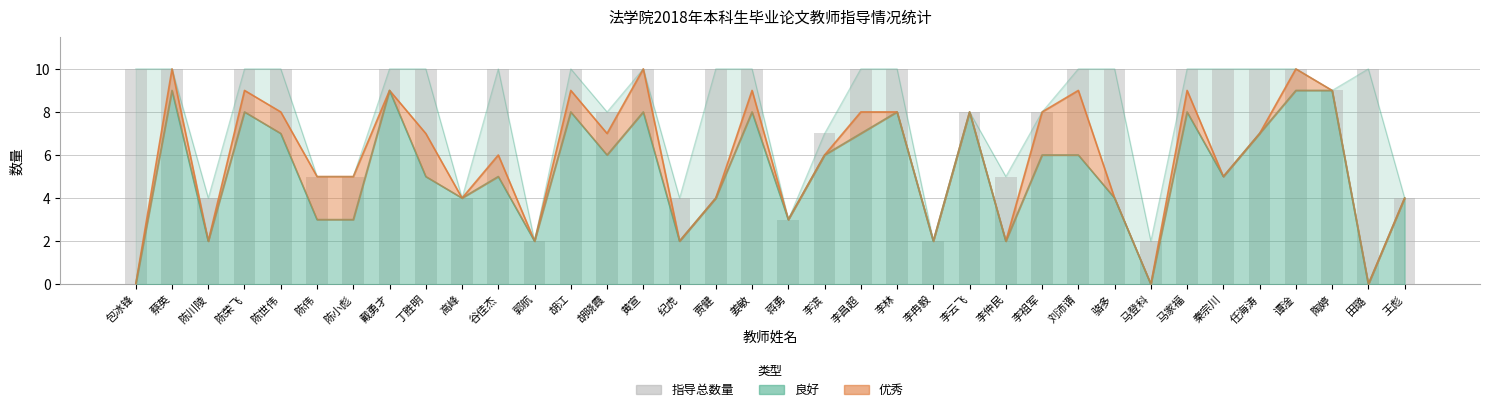

Count the values in the range 5 to 10.

28